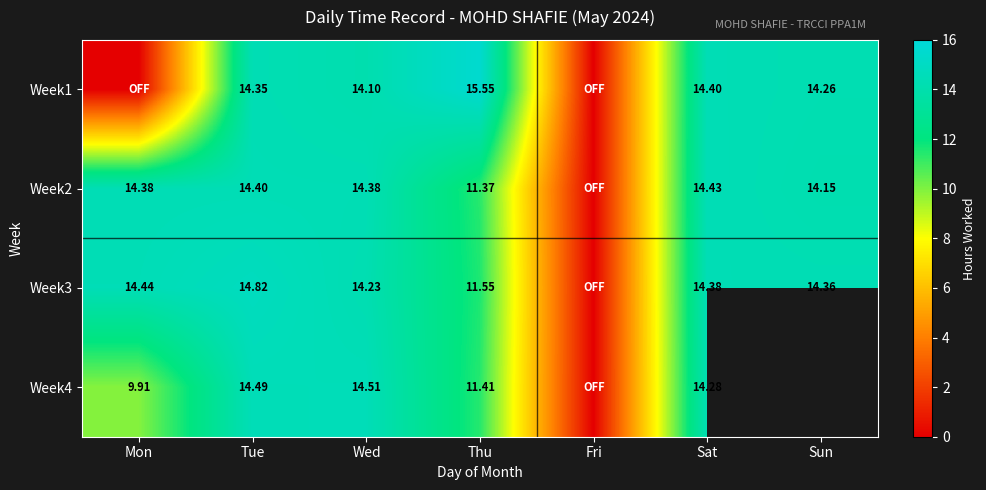

At which category is the sum across all series the highest?

Tue